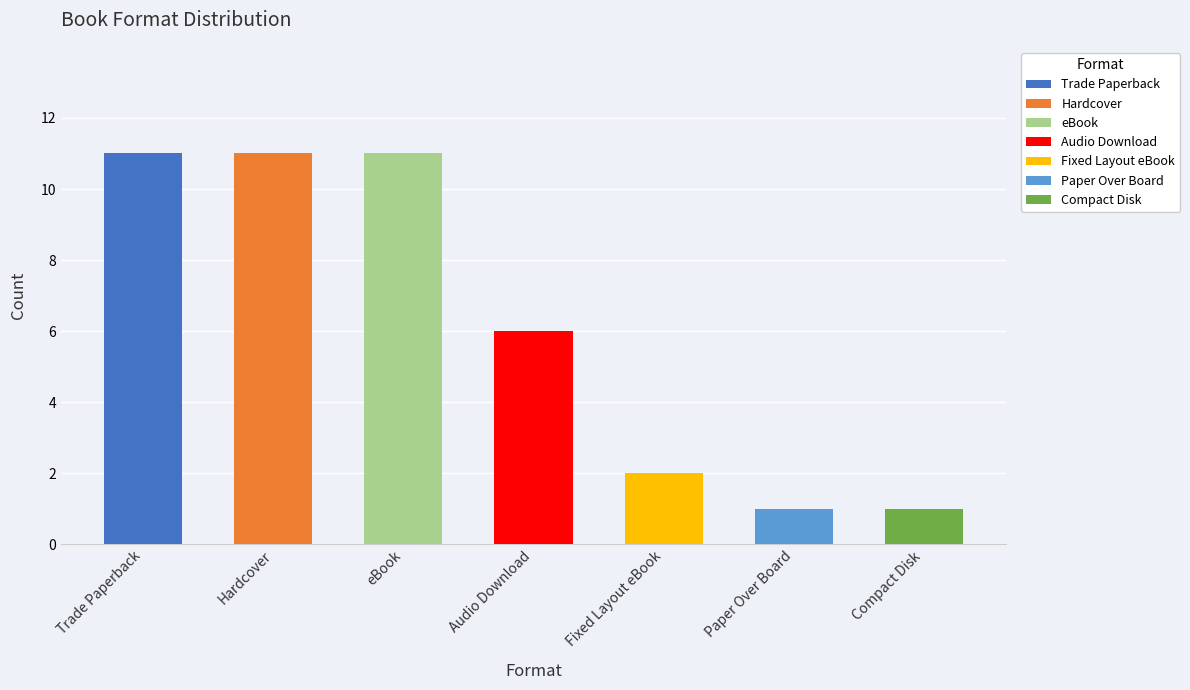

What is the difference between the values at eBook and Audio Download?

5